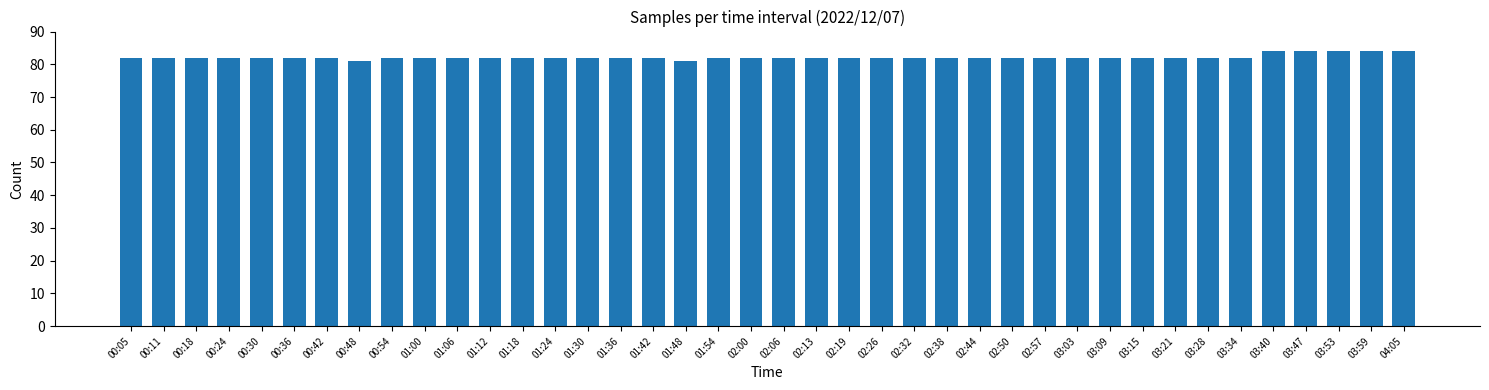

Reading right to left, what are all the values shown in this chart?

04:05=84	03:59=84	03:53=84	03:47=84	03:40=84	03:34=82	03:28=82	03:21=82	03:15=82	03:09=82	03:03=82	02:57=82	02:50=82	02:44=82	02:38=82	02:32=82	02:26=82	02:19=82	02:13=82	02:06=82	02:00=82	01:54=82	01:48=81	01:42=82	01:36=82	01:30=82	01:24=82	01:18=82	01:12=82	01:06=82	01:00=82	00:54=82	00:48=81	00:42=82	00:36=82	00:30=82	00:24=82	00:18=82	00:11=82	00:05=82